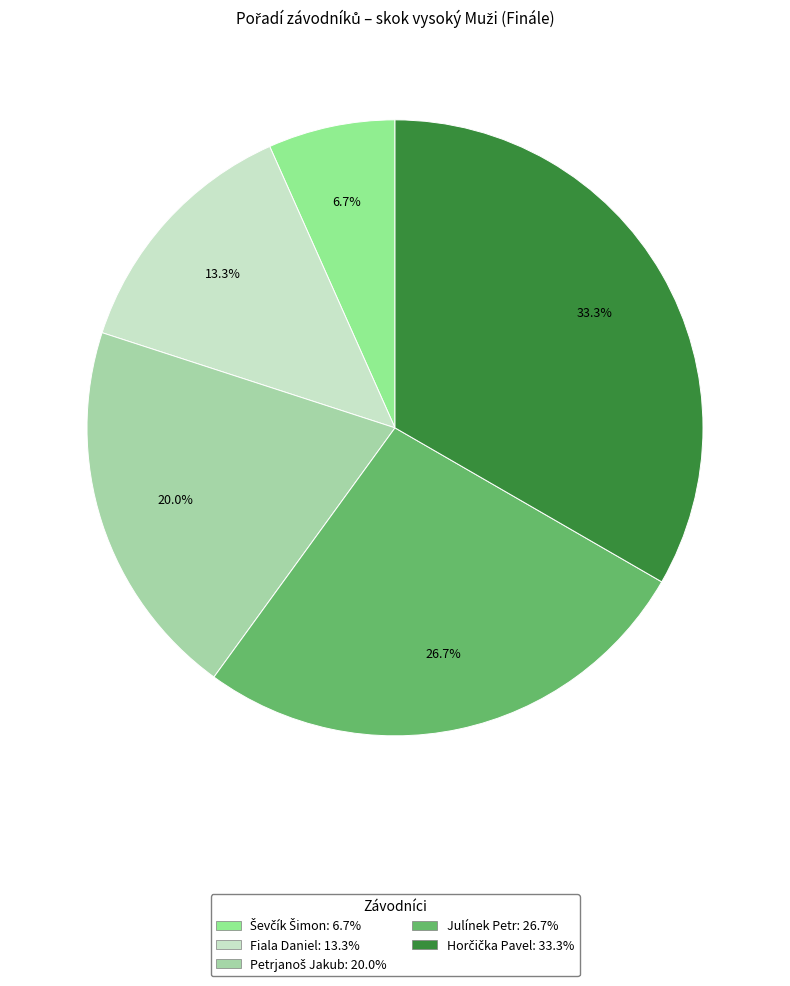

Count the number of slices in the pie.

5